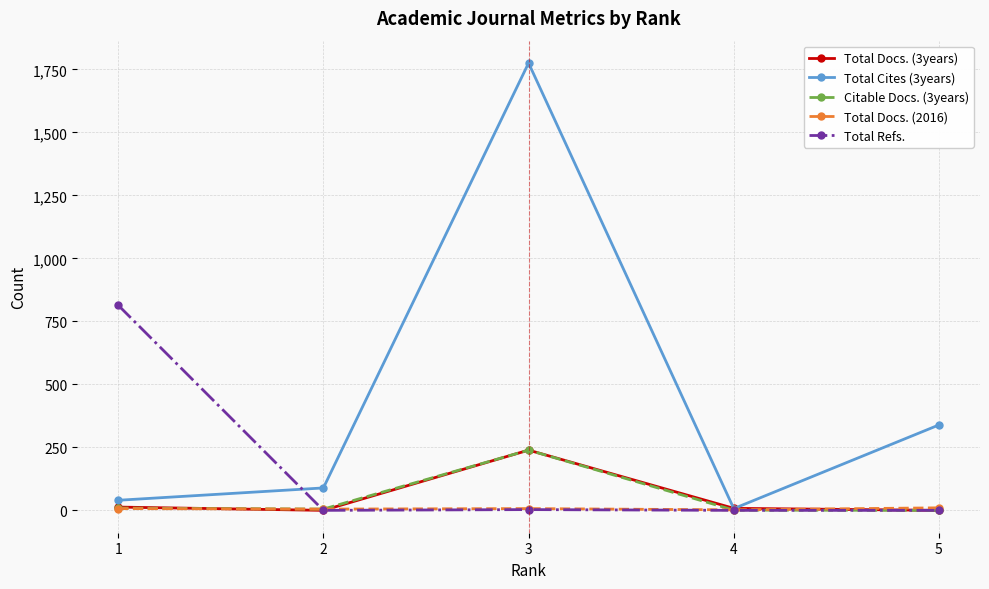

Read the Total Docs. (2016) value at 3.

7